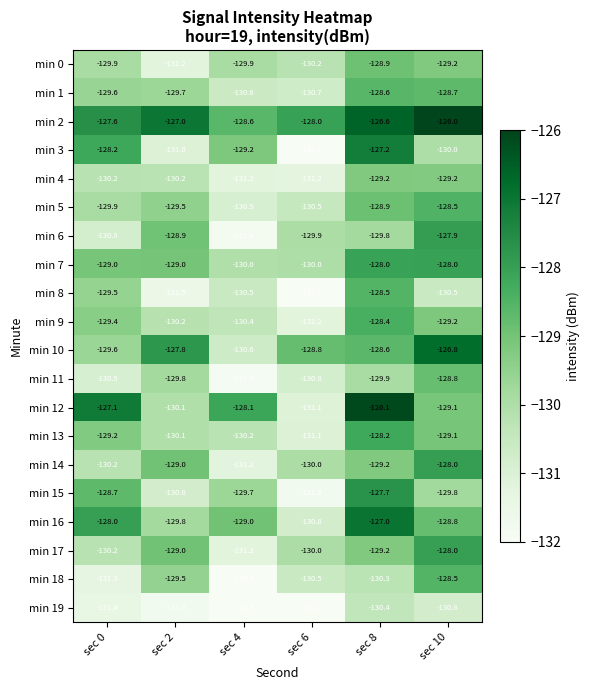

Which label corresponds to the largest value in the chart?

sec 10